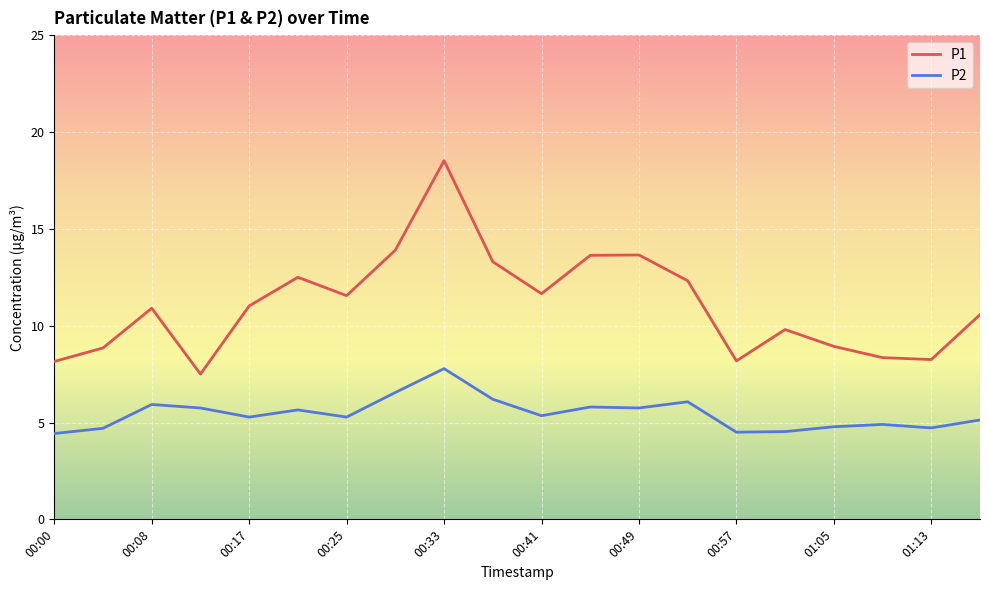

List the series in order of their peak value, lowest first.

P2, P1